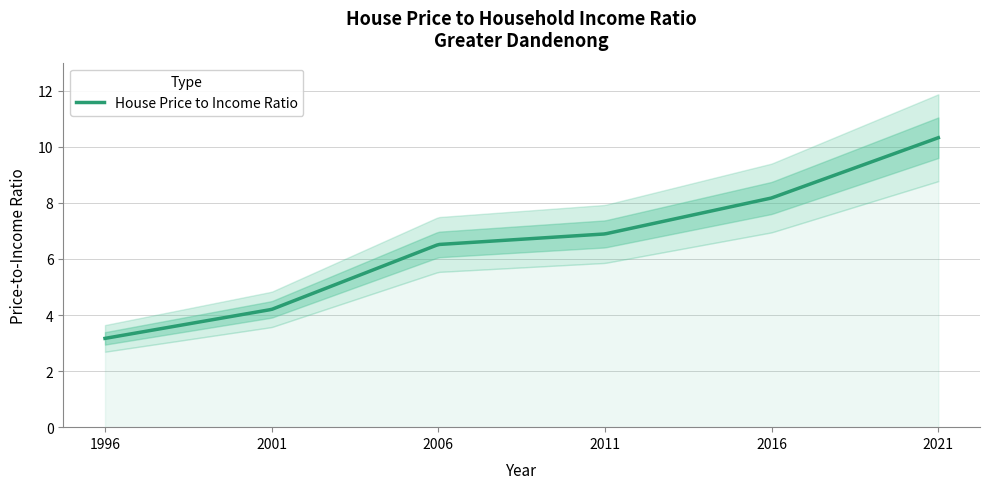

Where does the data first go above 6?

2006